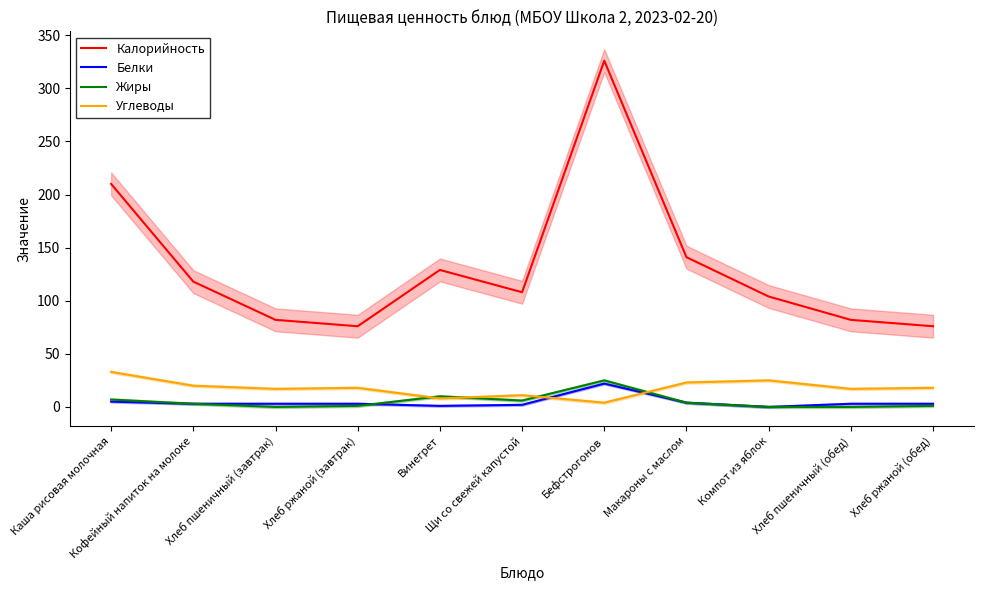

What is the difference between the highest and lowest values at Хлеб пшеничный (обед)?

82